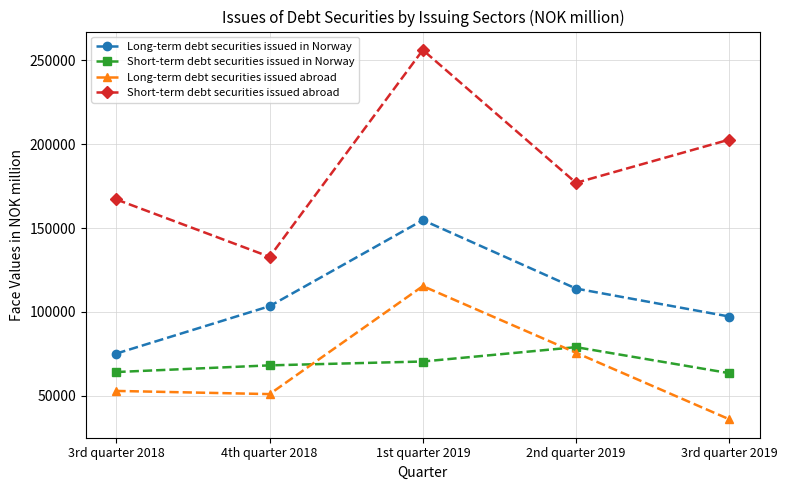

What are all the series names shown in the legend?

Long-term debt securities issued in Norway, Short-term debt securities issued in Norway, Long-term debt securities issued abroad, Short-term debt securities issued abroad